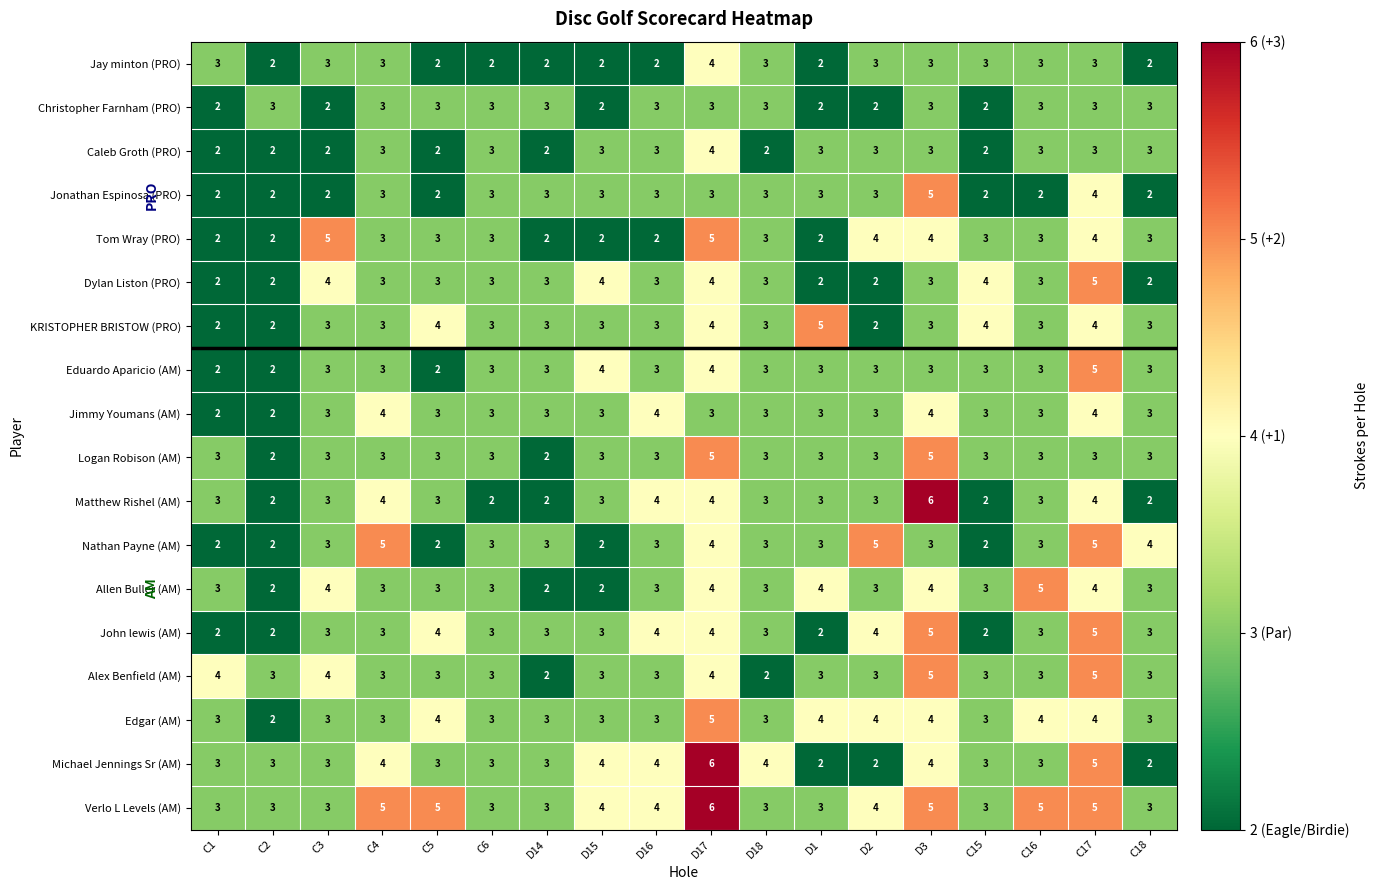

Between C4 and D15, which series saw the biggest shift?

Nathan Payne (AM)